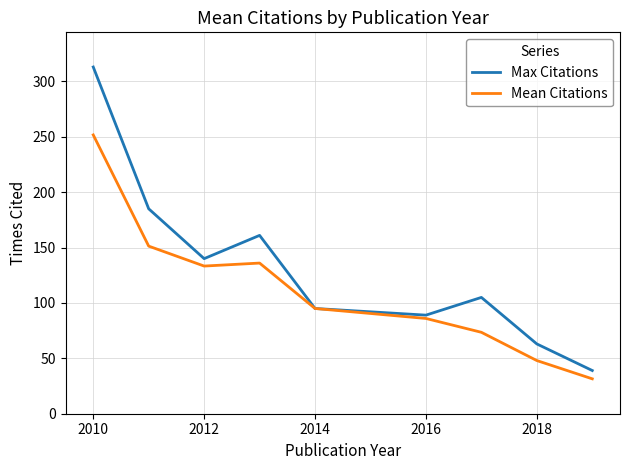

Which series has the largest total across all categories?

Max Citations